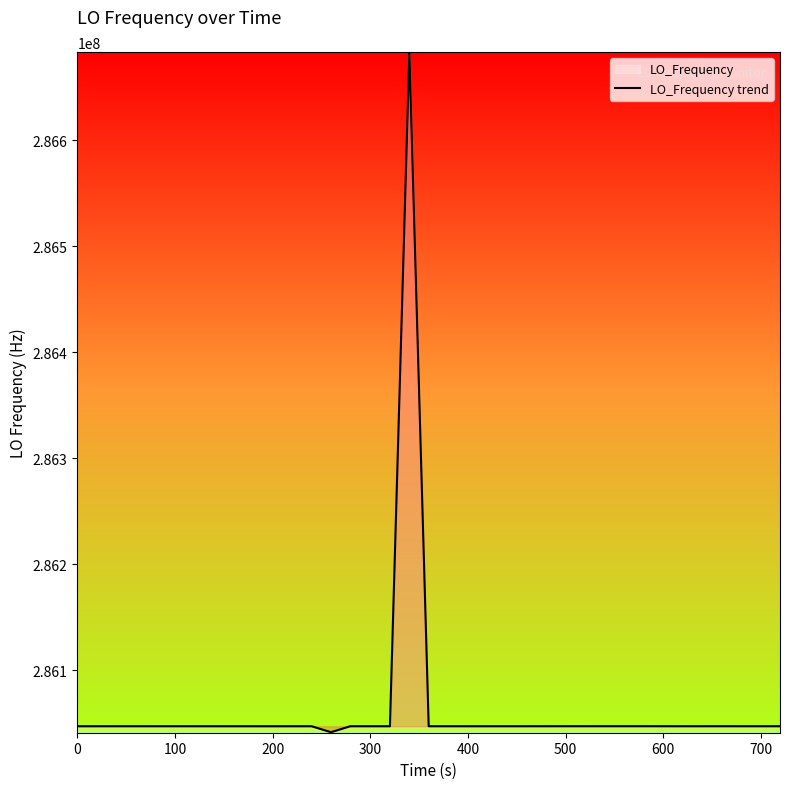

How many lines are shown in the chart?

1